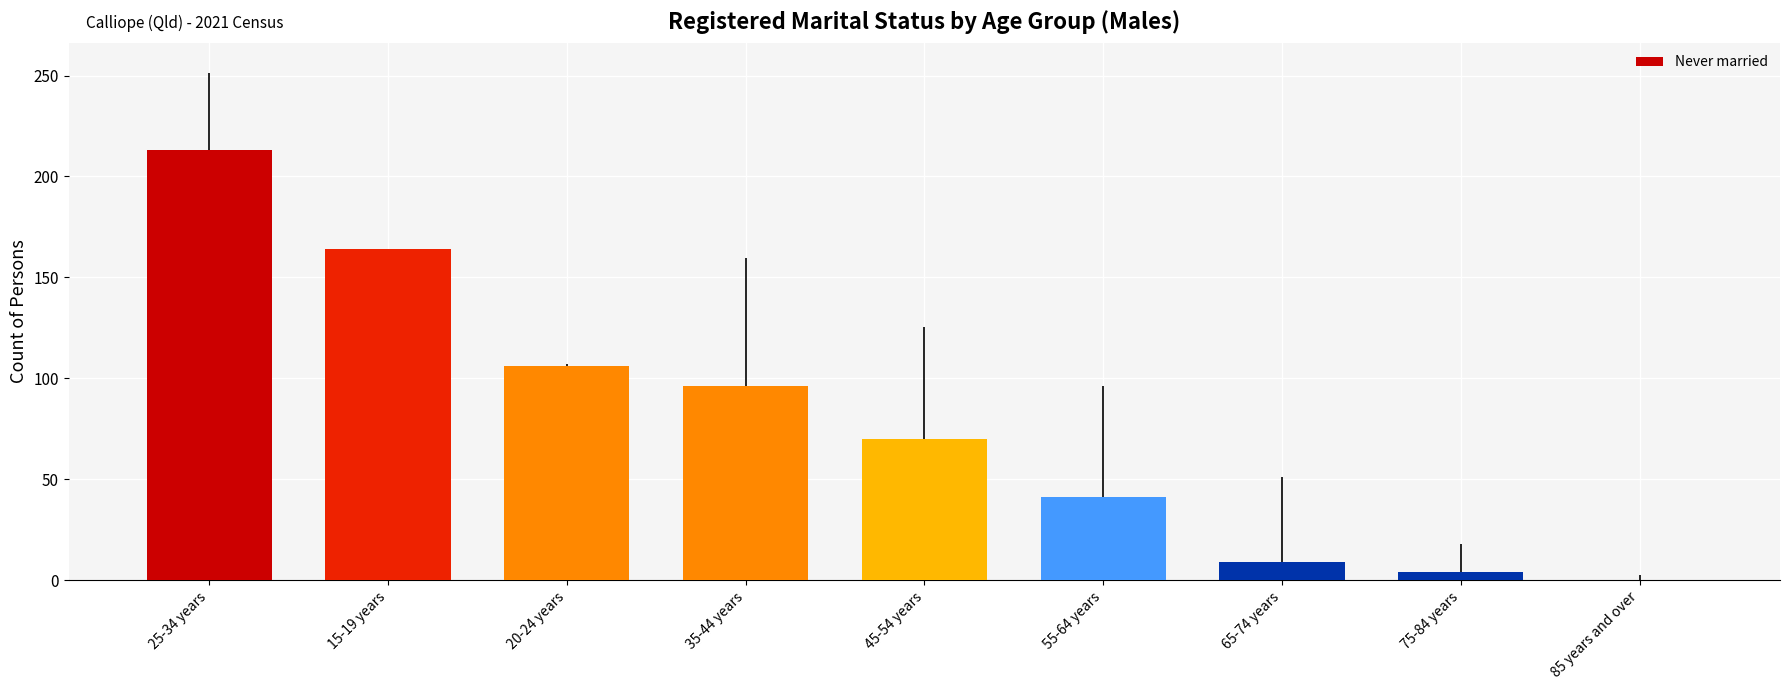

What is the sum of the values at 35-44 years and 55-64 years?

137